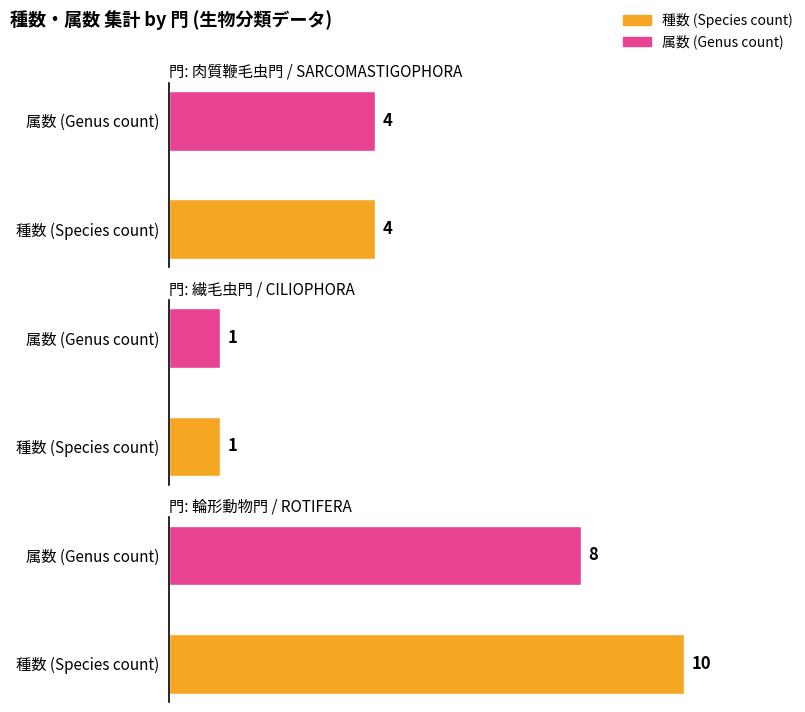

The value at 種数 (Species count) is 15. True or false?

False